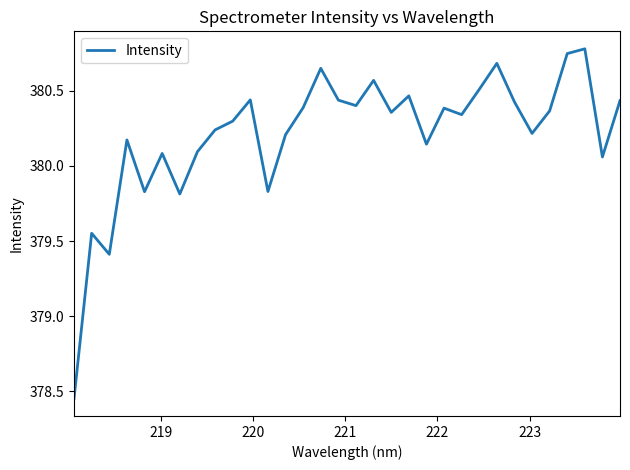

How many values are below 380?

6